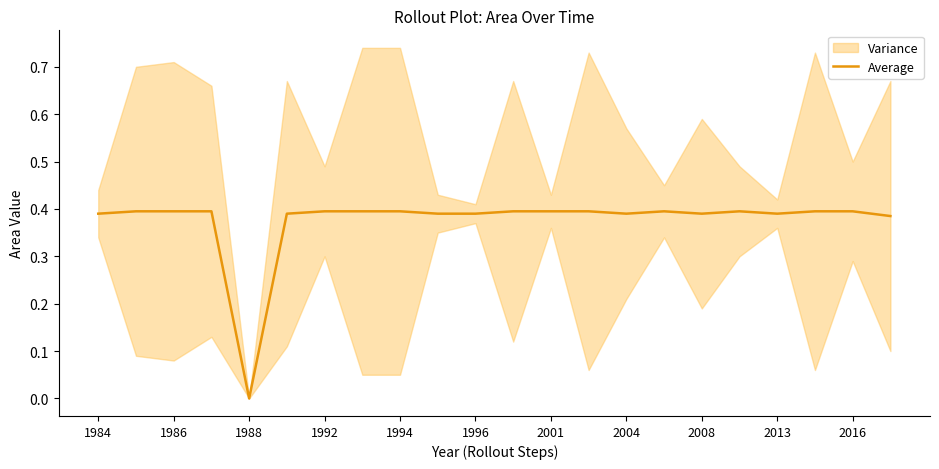

Which category has the lowest value in the Average series?

1988